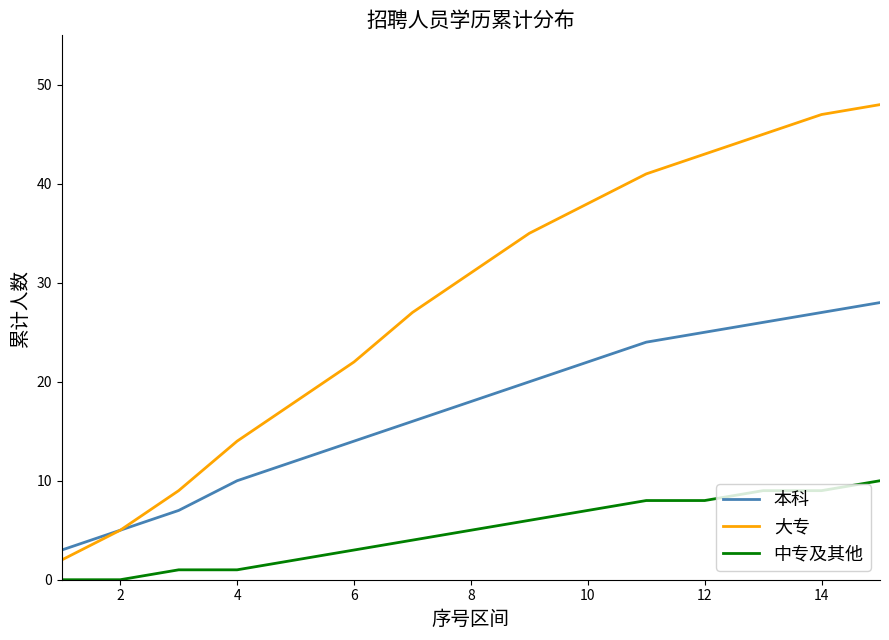

True or false: 中专及其他 and 本科 cross at least once.

False